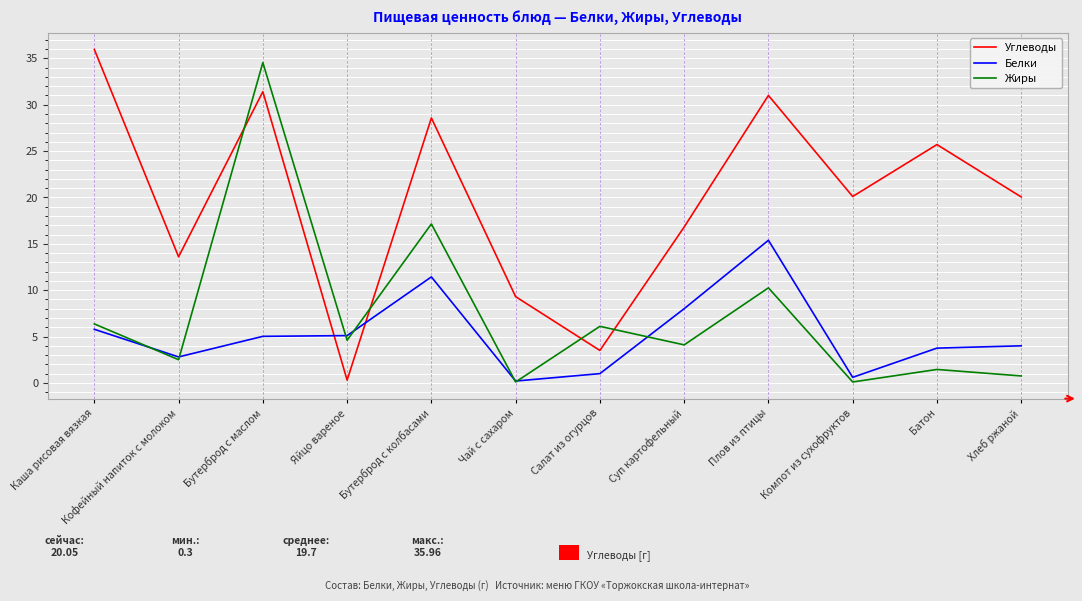

What position from the right is Салат из огурцов?

6